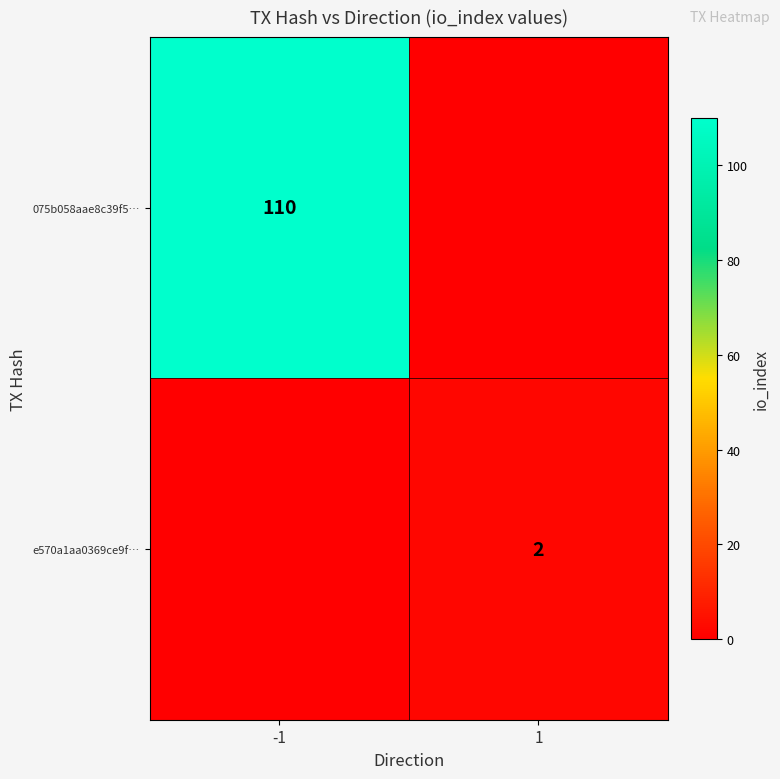

Count the number of categories in the chart.

2